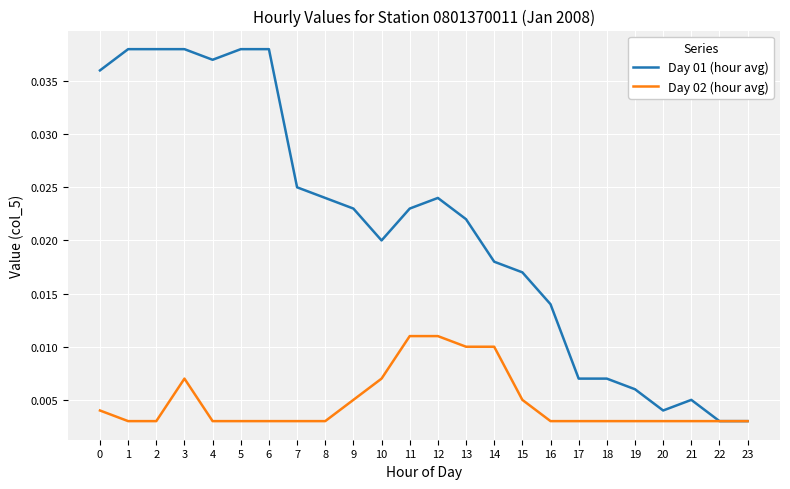

Between 11 and 19, which series saw the biggest shift?

Day 01 (hour avg)